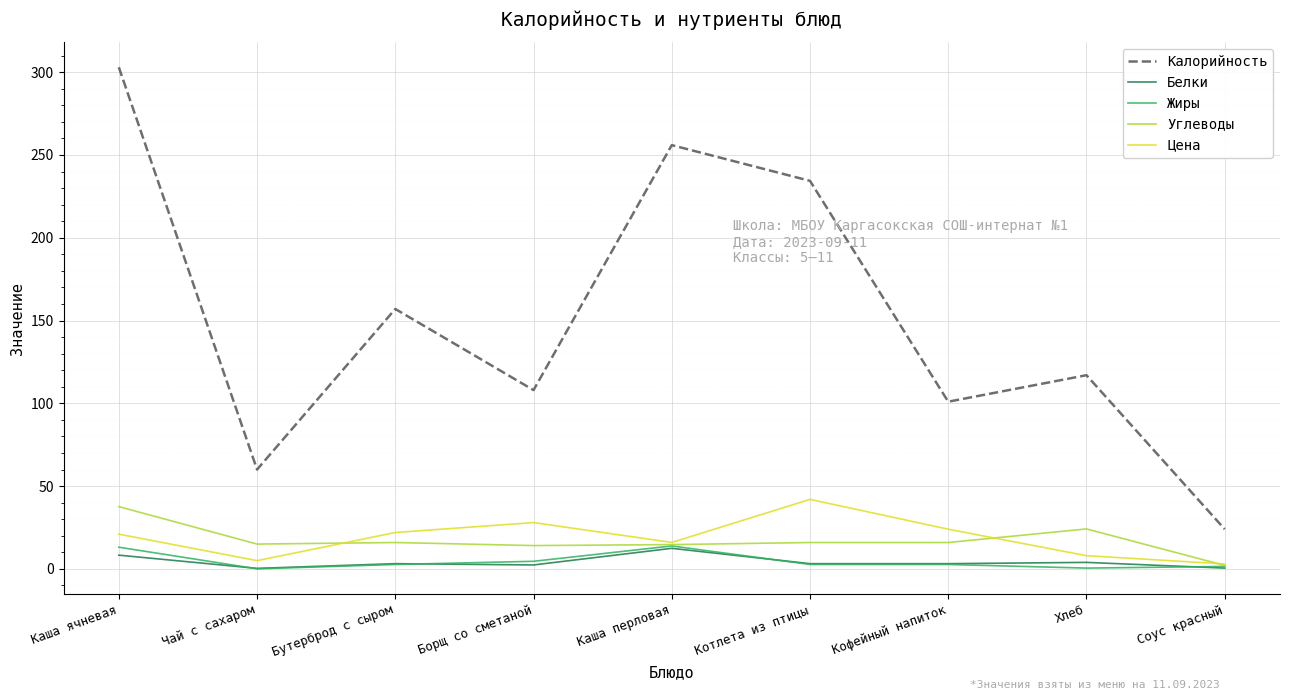

What is the difference between the maximum and minimum values in the Углеводы series?

35.5